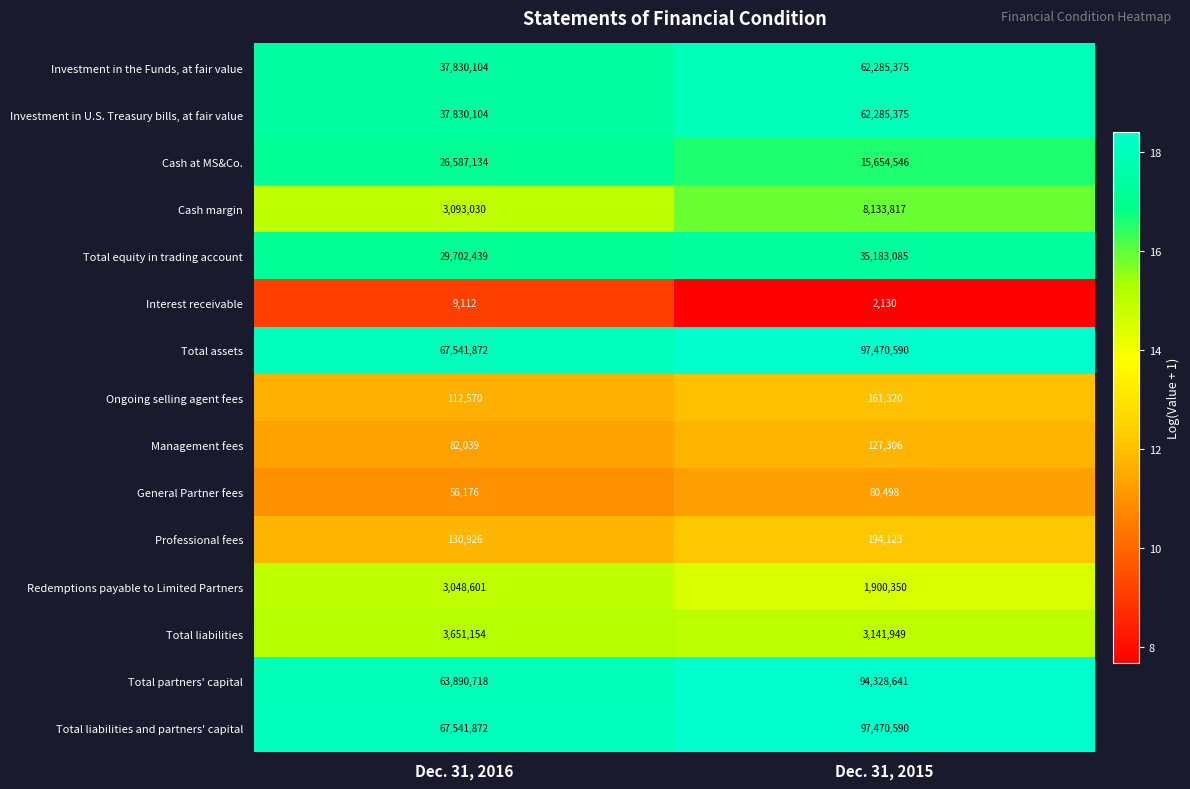

What is the spread (max minus min) of values at Dec. 31, 2016?

67532760